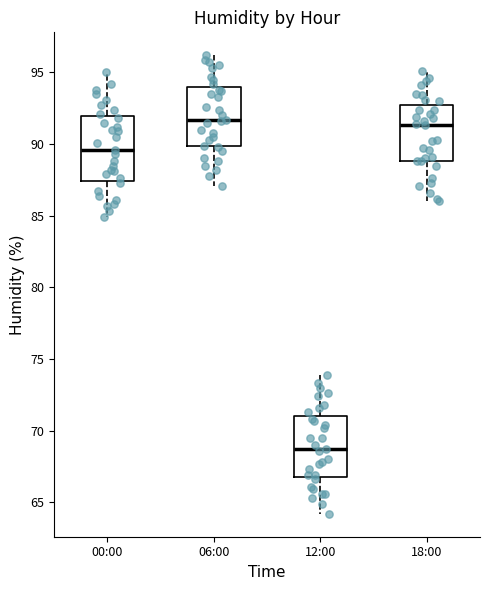

Reading left to right, read every box against the y-axis: the position of its median line, the range the box covers, and the ends of its whiskers. The values are not printed on the chart, so give them approximately, as read against the axis.

00:00: median 89.5, box 87.5 to 92.0, whiskers 85.0 to 95.0
06:00: median 91.5, box 90.0 to 94.0, whiskers 87.0 to 96.0
12:00: median 68.5, box 67.0 to 71.0, whiskers 64.0 to 74.0
18:00: median 91.5, box 89.0 to 92.5, whiskers 86.0 to 95.0